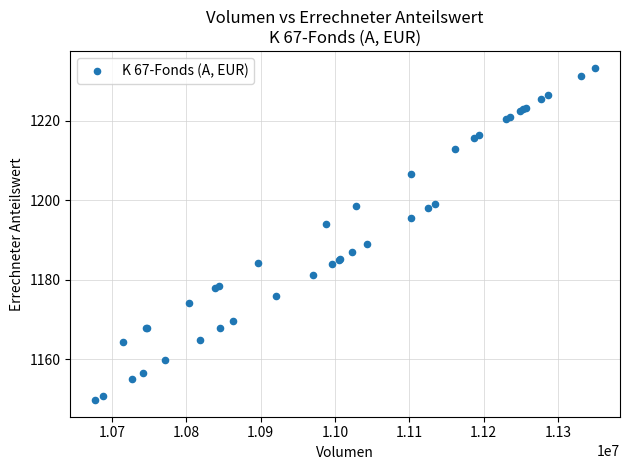

What Y value in the scatter plot is closest to 1191?

1189.0